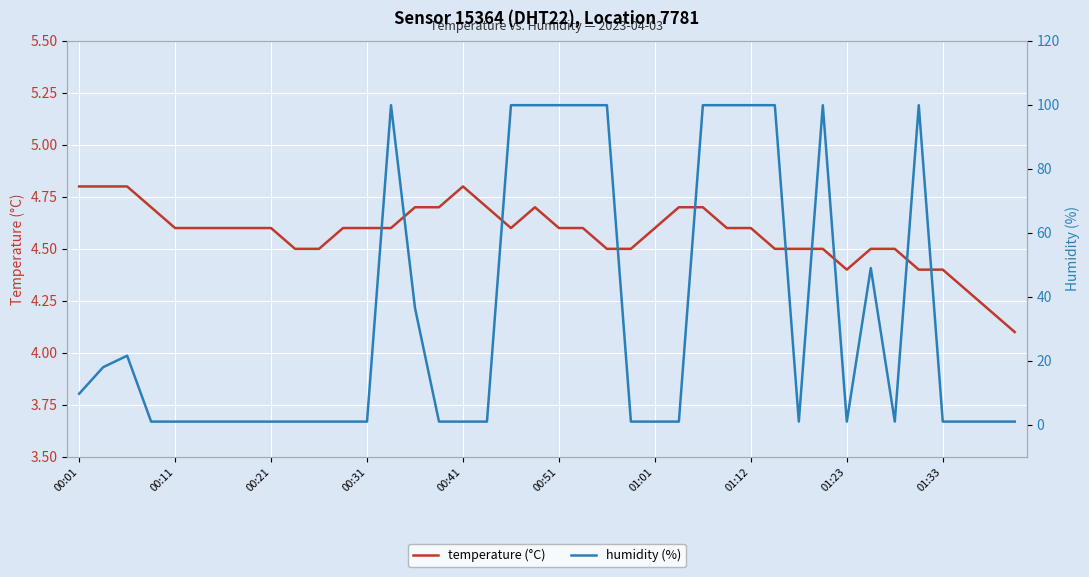

Reading left to right, transcribe all the data shown in this chart.

temperature (°C): 4.8	4.8	4.8	4.7	4.6	4.6	4.6	4.6	4.6	4.5	4.5	4.6	4.6	4.6	4.7	4.7	4.8	4.7	4.6	4.7	4.6	4.6	4.5	4.5	4.6	4.7	4.7	4.6	4.6	4.5	4.5	4.5	4.4	4.5	4.5	4.4	4.4	4.3	4.2	4.1
humidity (%): 9.7	18.0	21.6	1.0	1.0	1.0	1.0	1.0	1.0	1.0	1.0	1.0	1.0	99.9	36.5	1.0	1.0	1.0	99.9	99.9	99.9	99.9	99.9	1.0	1.0	1.0	99.9	99.9	99.9	99.9	1.0	99.9	1.0	49.0	1.0	99.9	1.0	1.0	1.0	1.0